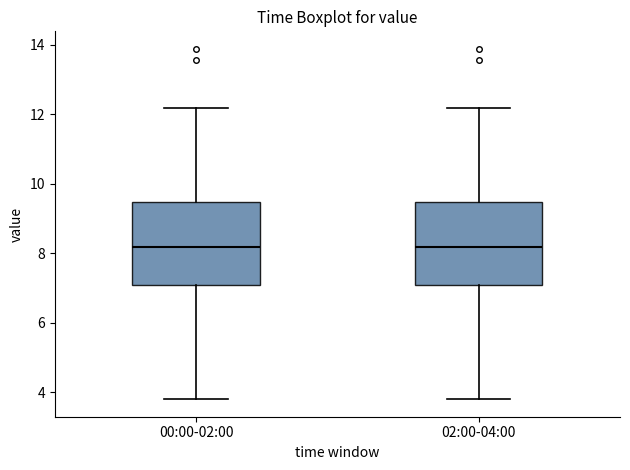

Reading left to right, read every box against the y-axis: the position of its median line, the range the box covers, and the ends of its whiskers. The values are not printed on the chart, so give them approximately, as read against the axis.

00:00-02:00: median 8.2, box 7.0 to 9.4, whiskers 3.8 to 12.2
02:00-04:00: median 8.2, box 7.0 to 9.4, whiskers 3.8 to 12.2